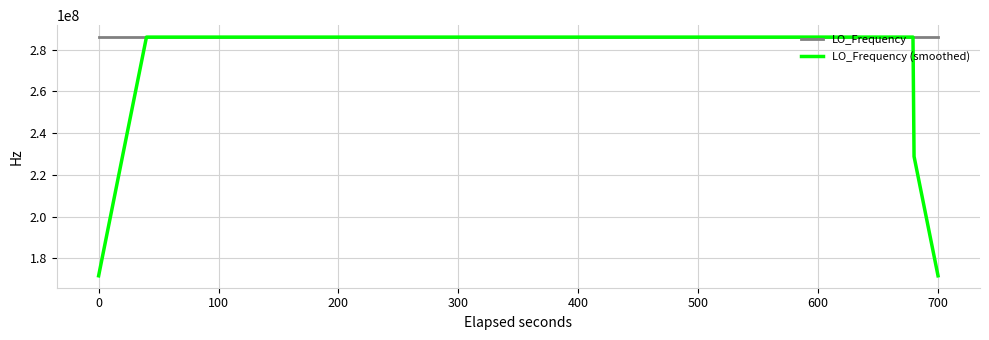

Which series has the largest range (max minus min)?

LO_Frequency (smoothed)